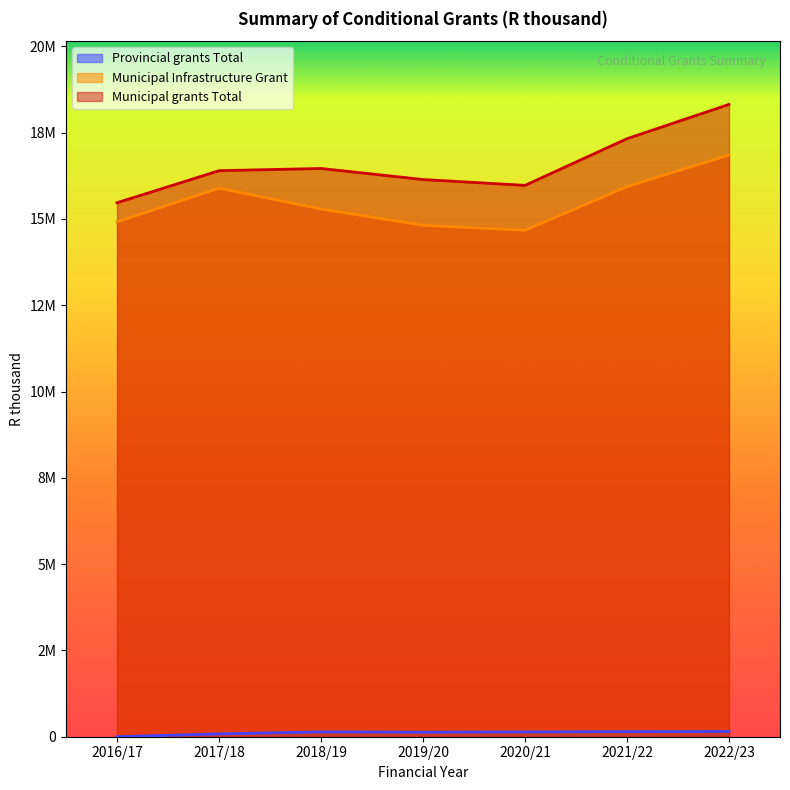

How many interior local valleys does the Municipal grants Total series have?

1